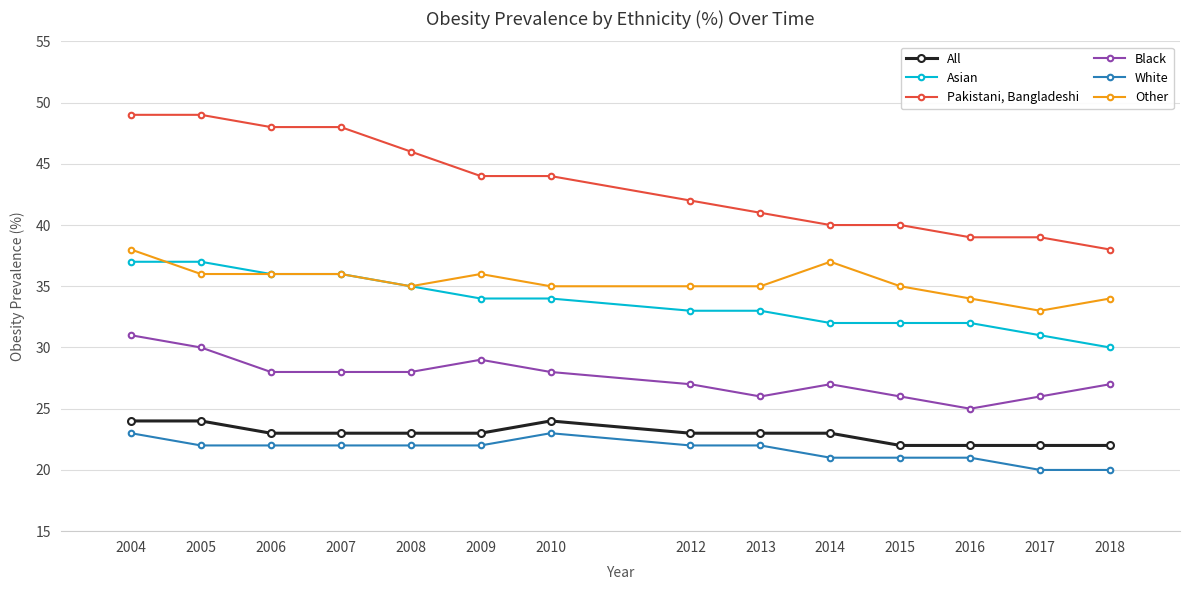

At which label does Black reach its minimum?

2016